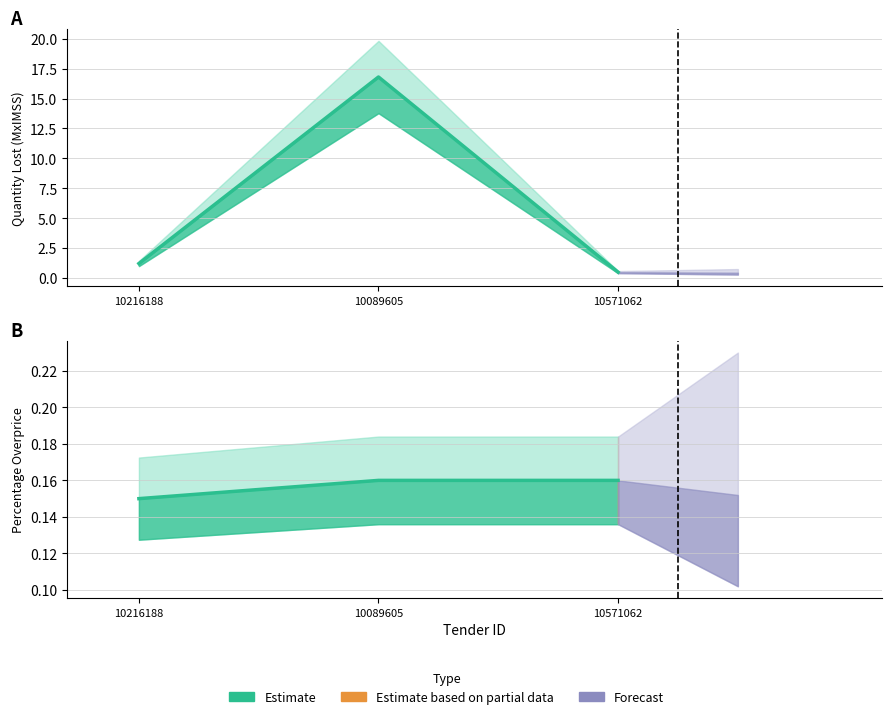

What is the spread (max minus min) of values at 10216188?

1.1